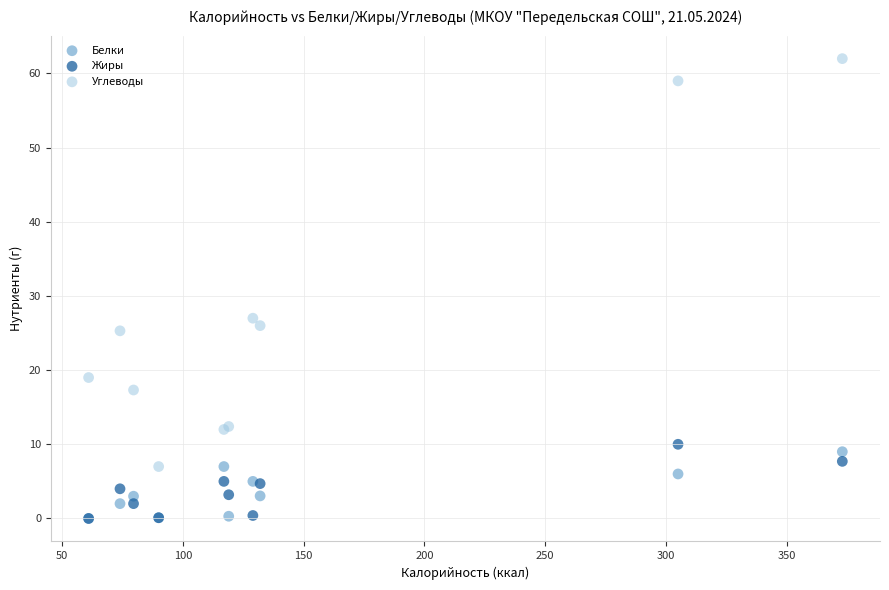

In the Углеводы series, what Y value is closest to 34?

27.0